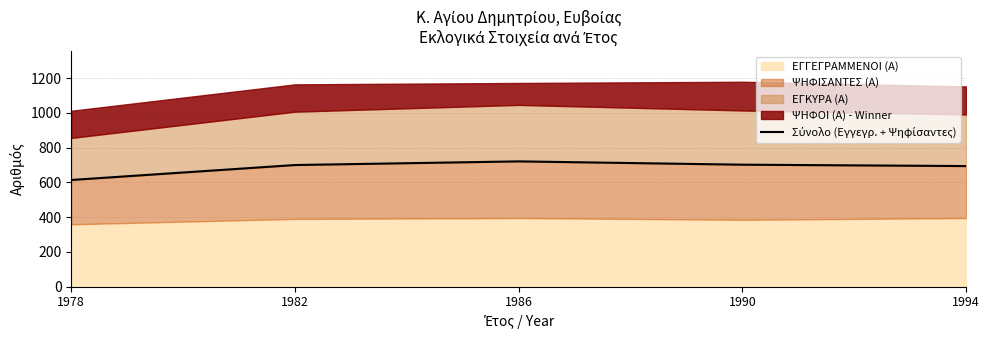

Where is the first local maximum?

1986